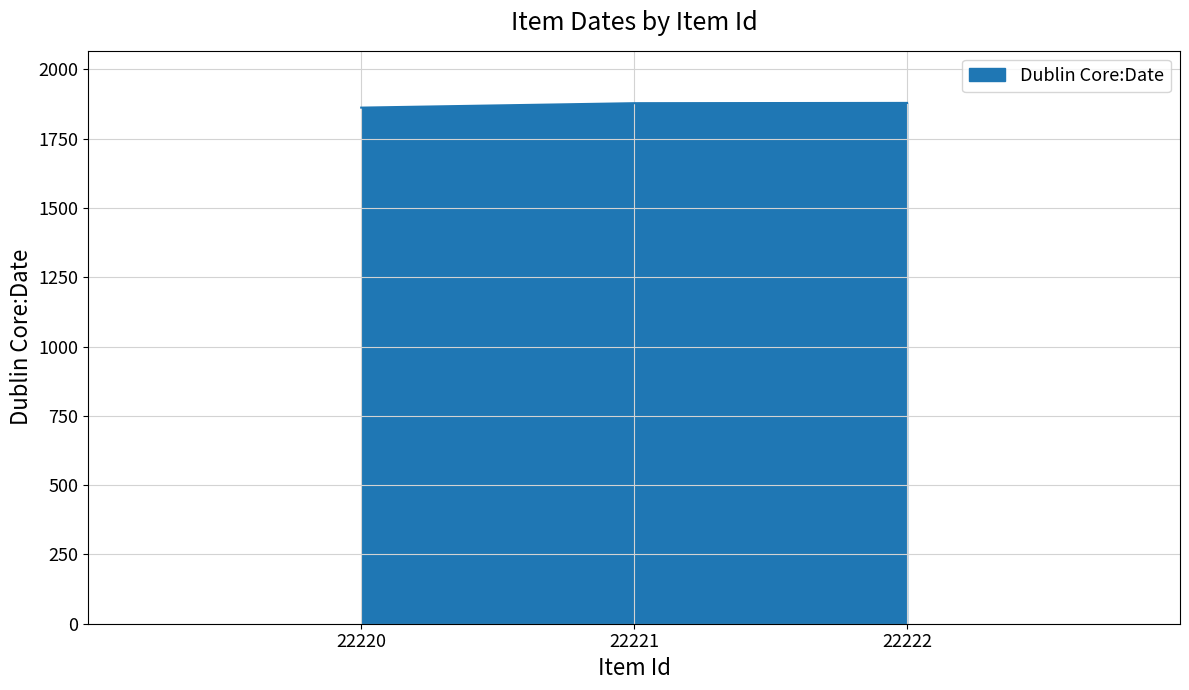

Approximately how many times larger is the value at 22222 compared to 22220?

1.0